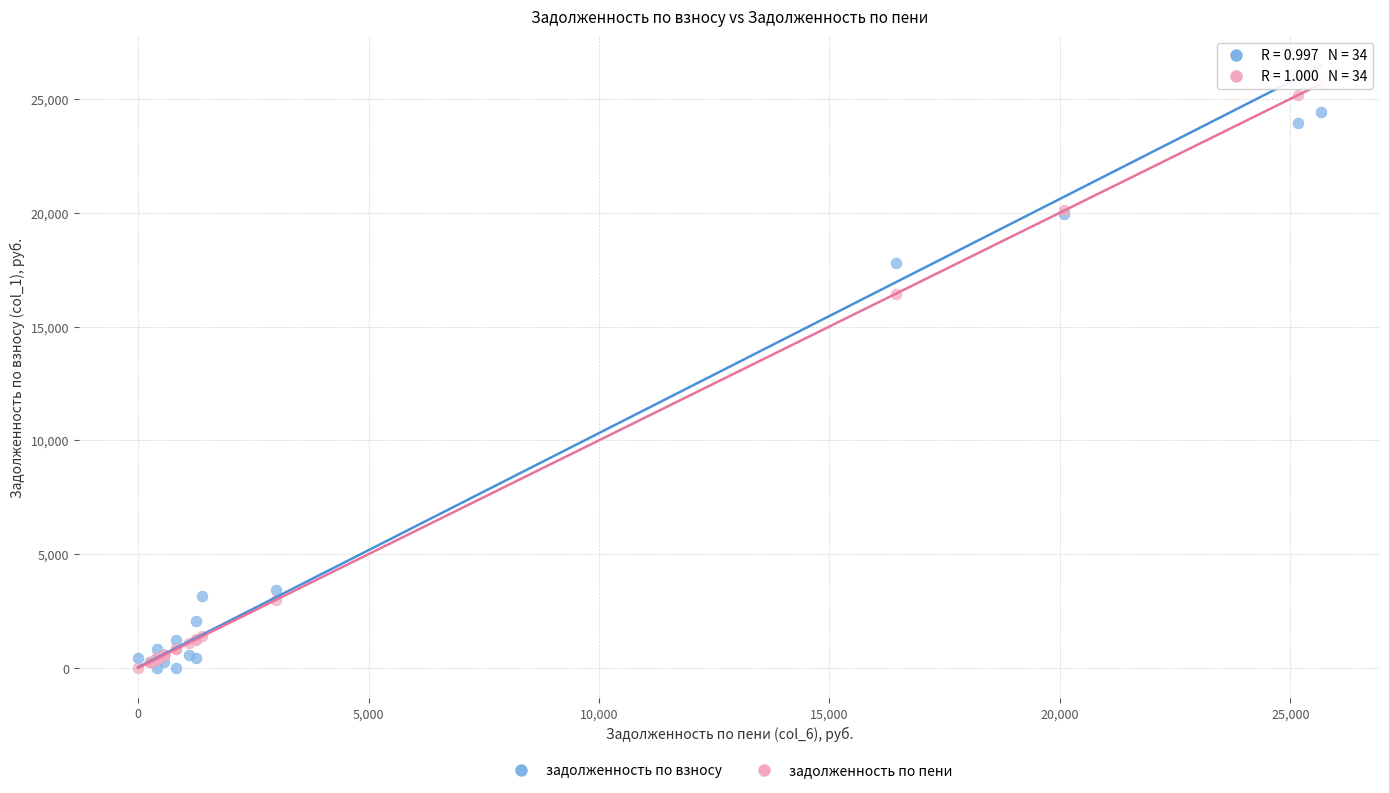

In the задолженность по взносу series, what Y value is closest to 12209?

17782.1